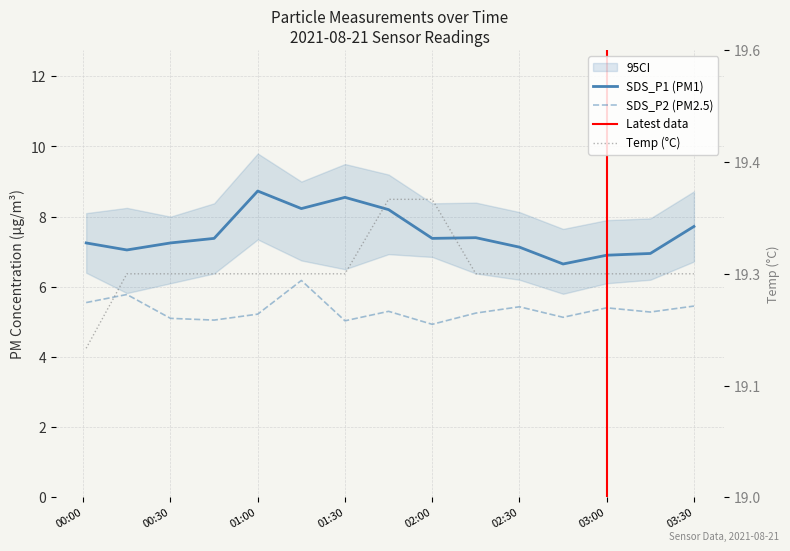

What is the average value of the SDS_P1 series?

7.5